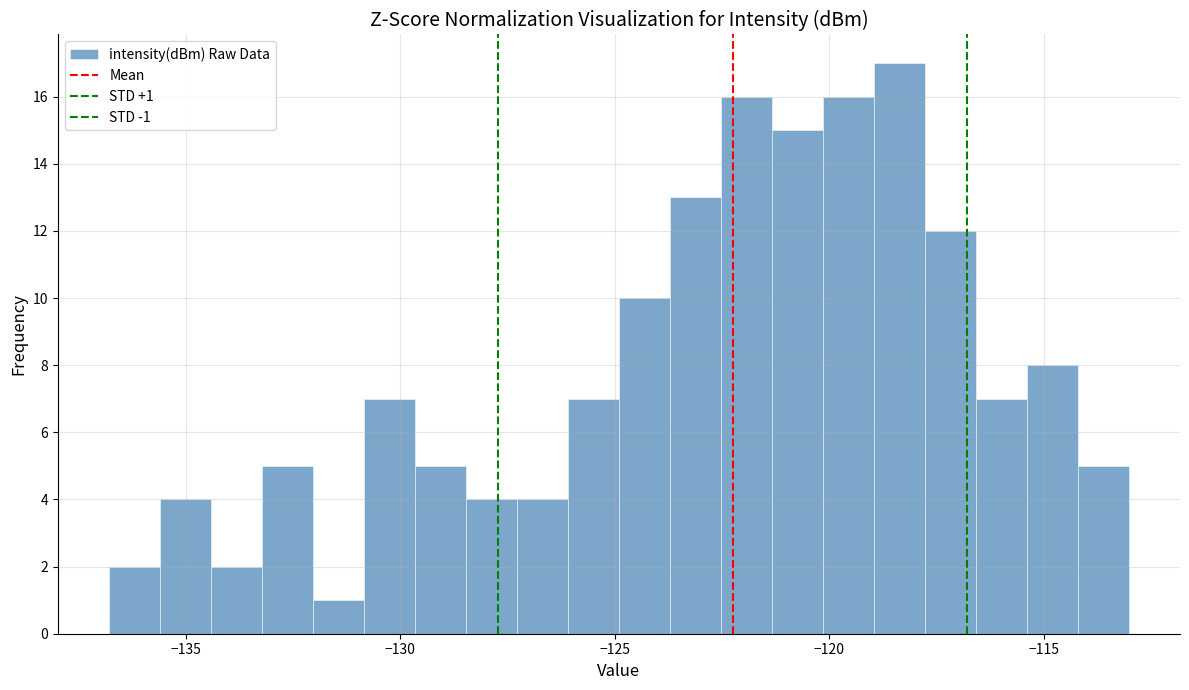

Around what value on the x-axis is the tallest bar? Give the approximate position of its centre, as read against the axis.

-118.5